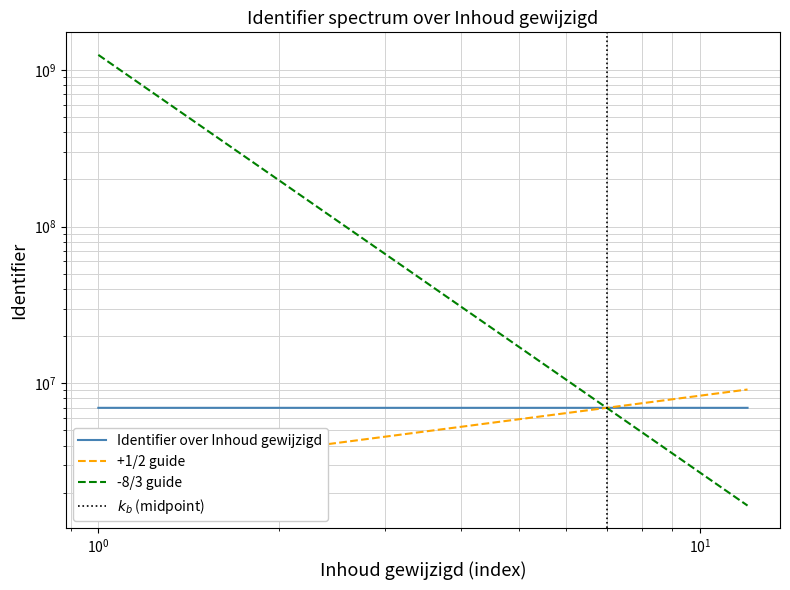

How many distinct data groups are displayed?

1